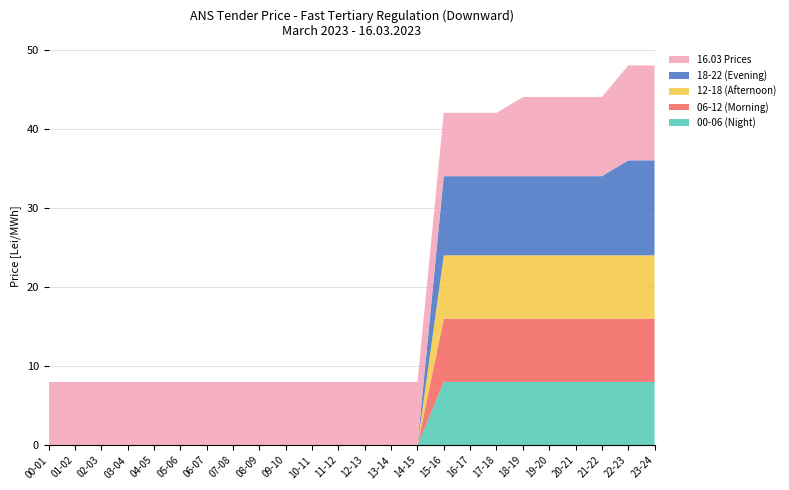

Reading left to right, transcribe all the data shown in this chart.

00-06 (Night): 00-01=0	01-02=0	02-03=0	03-04=0	04-05=0	05-06=0	06-07=0	07-08=0	08-09=0	09-10=0	10-11=0	11-12=0	12-13=0	13-14=0	14-15=0	15-16=8	16-17=8	17-18=8	18-19=8	19-20=8	20-21=8	21-22=8	22-23=8	23-24=8
06-12 (Morning): 00-01=0	01-02=0	02-03=0	03-04=0	04-05=0	05-06=0	06-07=0	07-08=0	08-09=0	09-10=0	10-11=0	11-12=0	12-13=0	13-14=0	14-15=0	15-16=8	16-17=8	17-18=8	18-19=8	19-20=8	20-21=8	21-22=8	22-23=8	23-24=8
12-18 (Afternoon): 00-01=0	01-02=0	02-03=0	03-04=0	04-05=0	05-06=0	06-07=0	07-08=0	08-09=0	09-10=0	10-11=0	11-12=0	12-13=0	13-14=0	14-15=0	15-16=8	16-17=8	17-18=8	18-19=8	19-20=8	20-21=8	21-22=8	22-23=8	23-24=8
18-22 (Evening): 00-01=0	01-02=0	02-03=0	03-04=0	04-05=0	05-06=0	06-07=0	07-08=0	08-09=0	09-10=0	10-11=0	11-12=0	12-13=0	13-14=0	14-15=0	15-16=10	16-17=10	17-18=10	18-19=10	19-20=10	20-21=10	21-22=10	22-23=12	23-24=12
16.03 Prices: 00-01=8	01-02=8	02-03=8	03-04=8	04-05=8	05-06=8	06-07=8	07-08=8	08-09=8	09-10=8	10-11=8	11-12=8	12-13=8	13-14=8	14-15=8	15-16=8	16-17=8	17-18=8	18-19=10	19-20=10	20-21=10	21-22=10	22-23=12	23-24=12